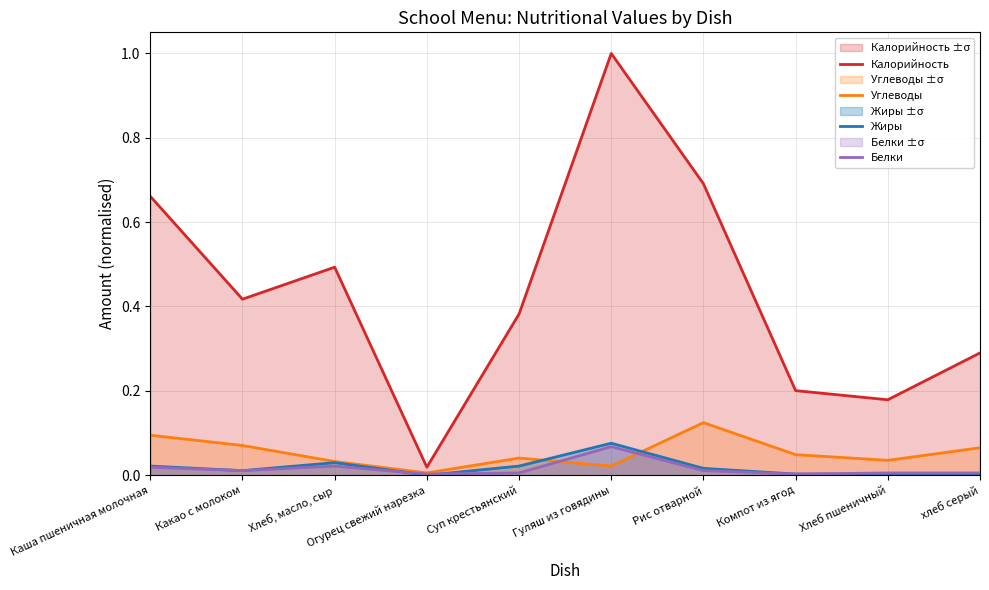

Where is Углеводы nearest to the value 0?

Огурец свежий нарезка